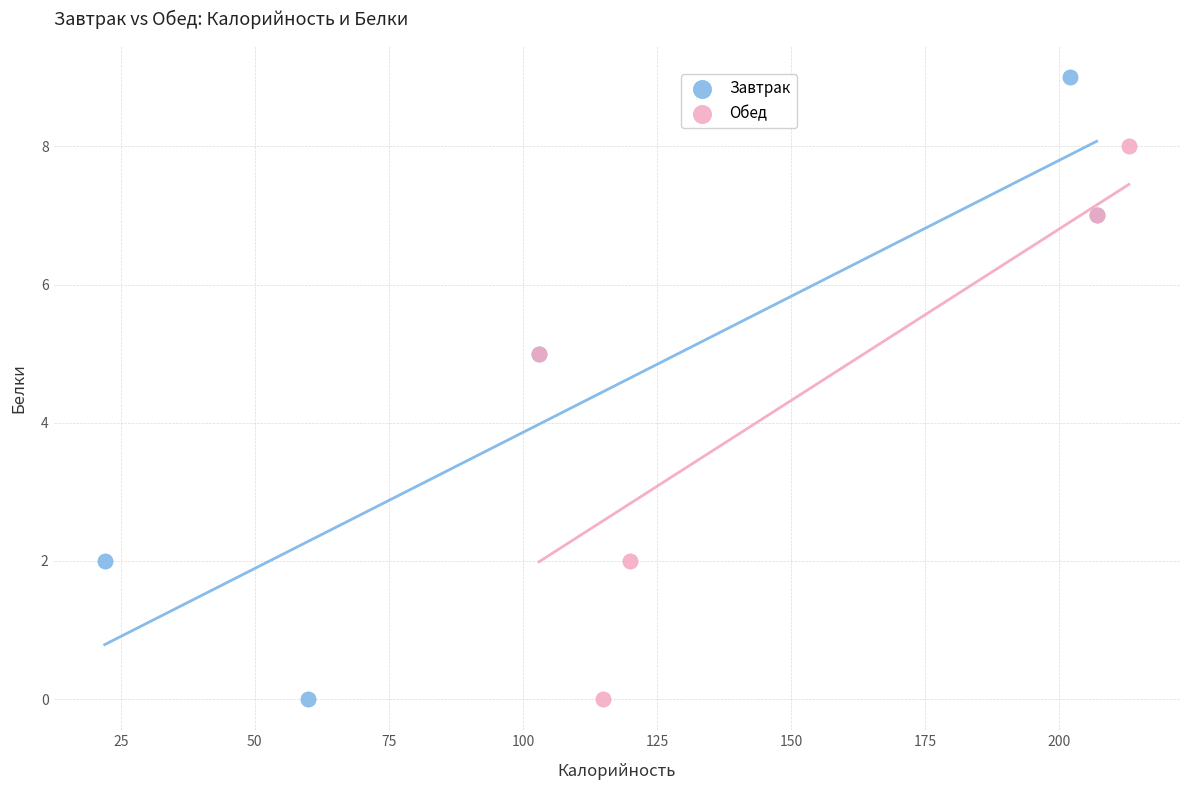

Which series has the widest spread of Y values?

Завтрак